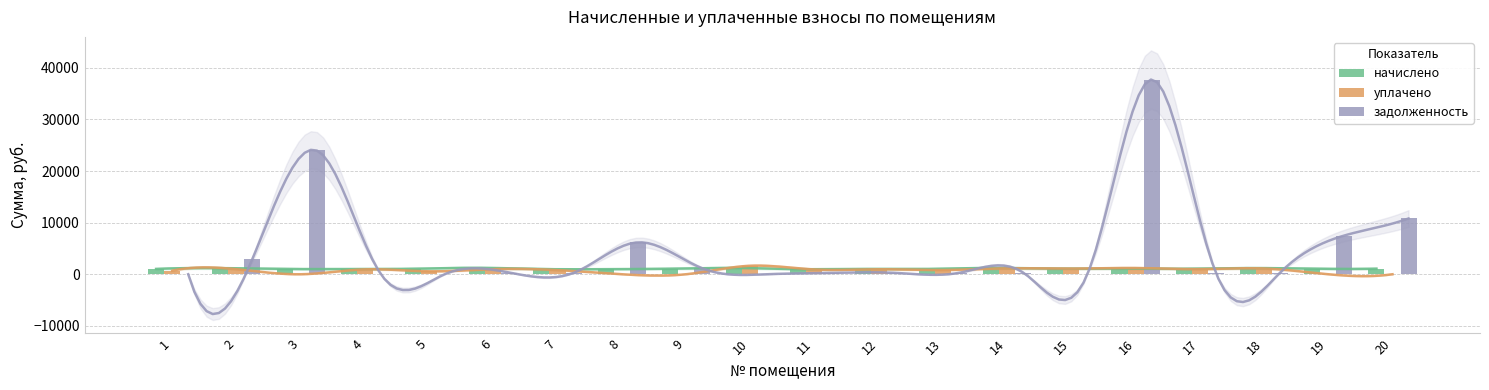

True or false: задолженность has a value of 273.2 at 13.

True